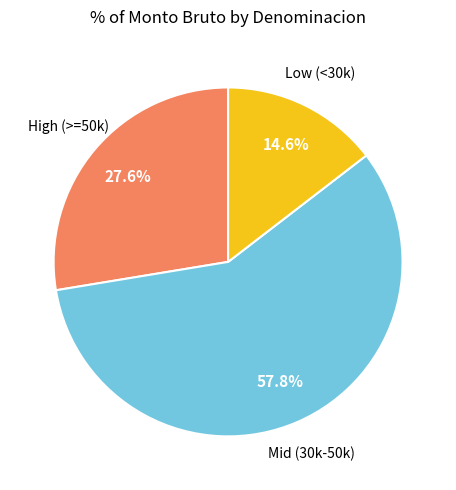

To the nearest percent, what is the average slice percentage?

33%